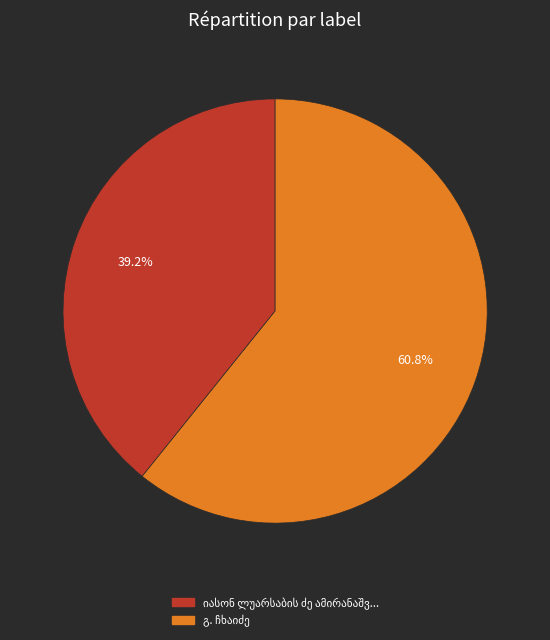

Does any single category account for the majority?

Yes